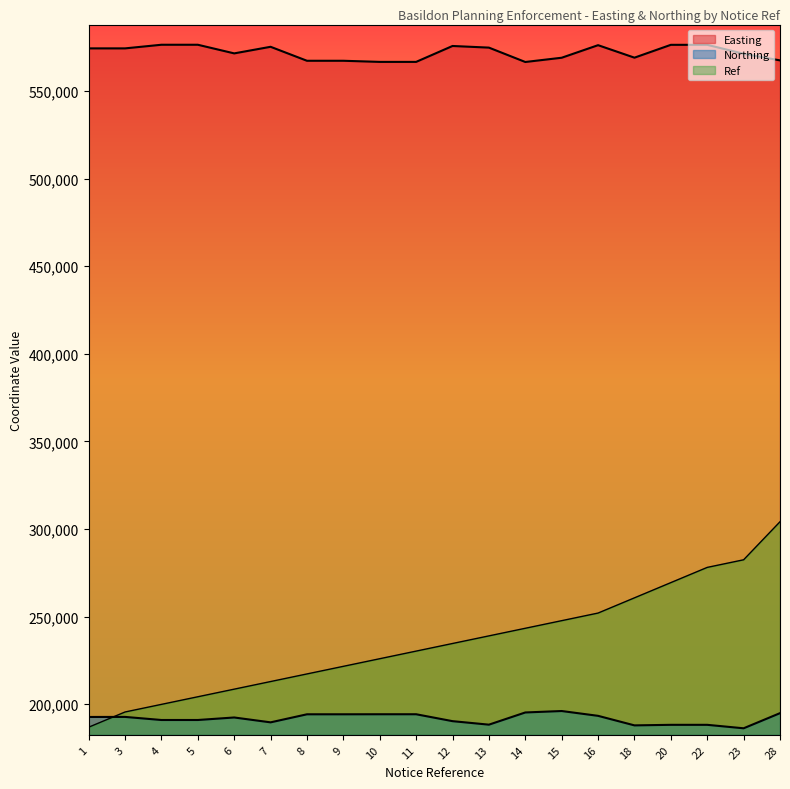

True or false: Ref has more than 0 interior local peaks.

False